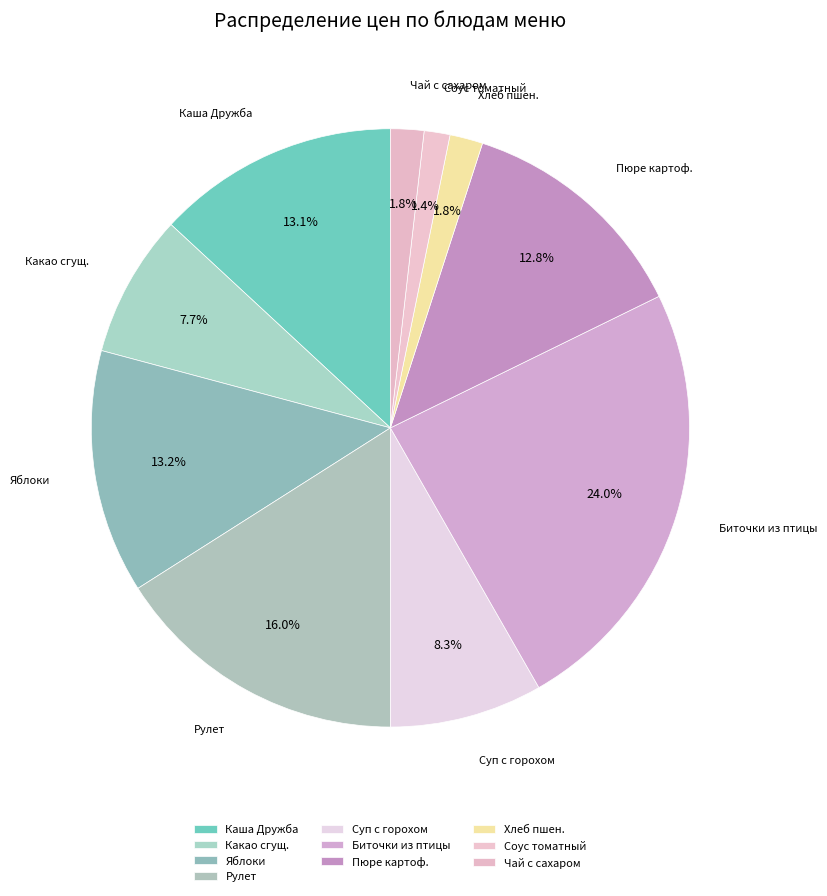

What is the ratio of the value at Какао сгущ. to the value at Рулет?

0.5